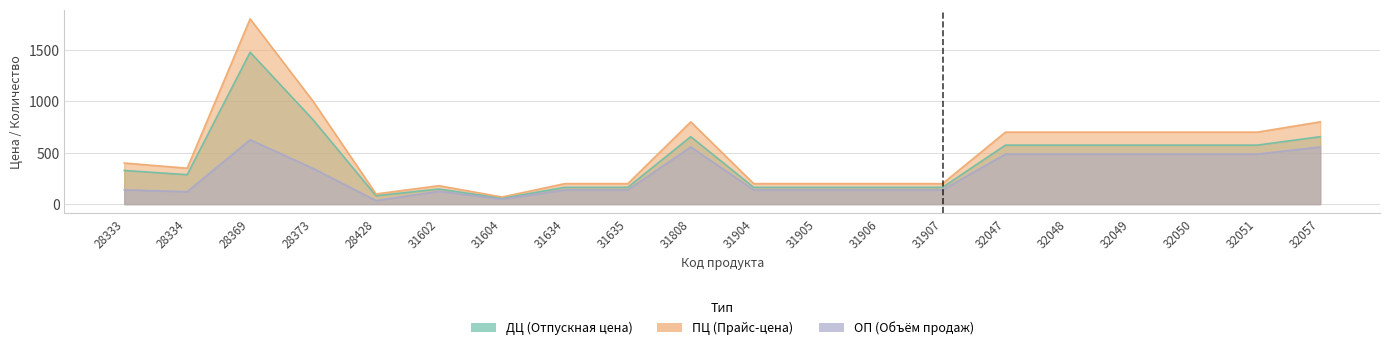

What is the average value of the ОП series?

290